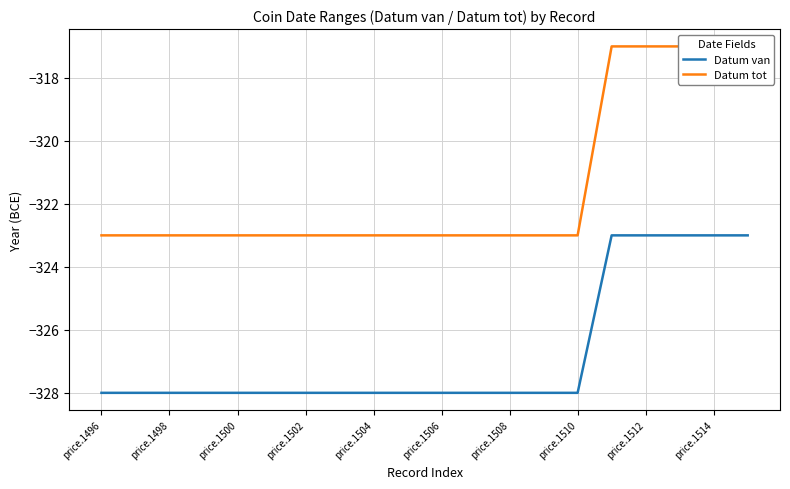

The value of Datum van at price.1504 is -328. True or false?

True